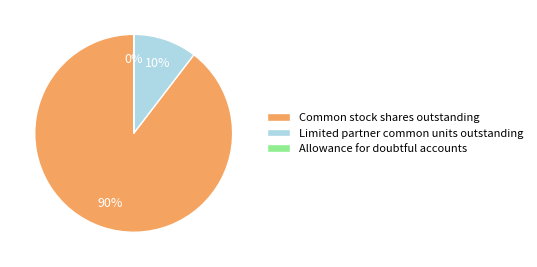

What is the largest slice in the pie chart?

Common stock shares outstanding